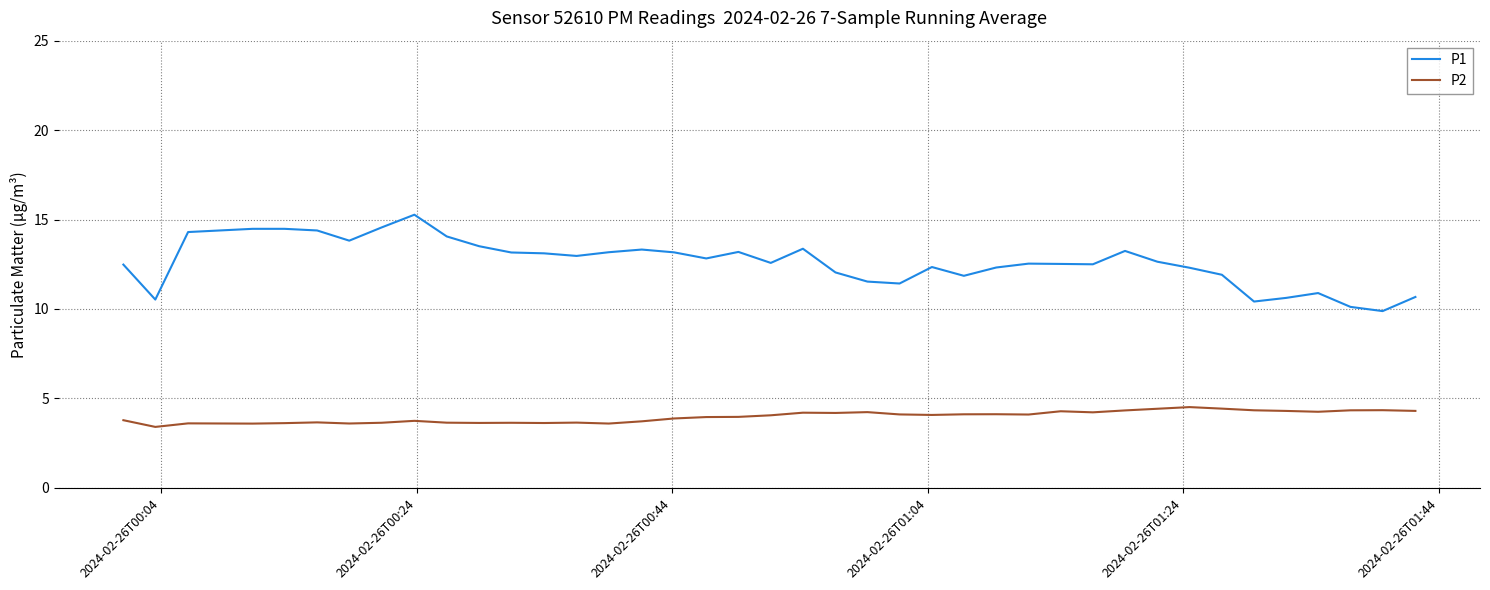

Which series has the largest range (max minus min)?

P1